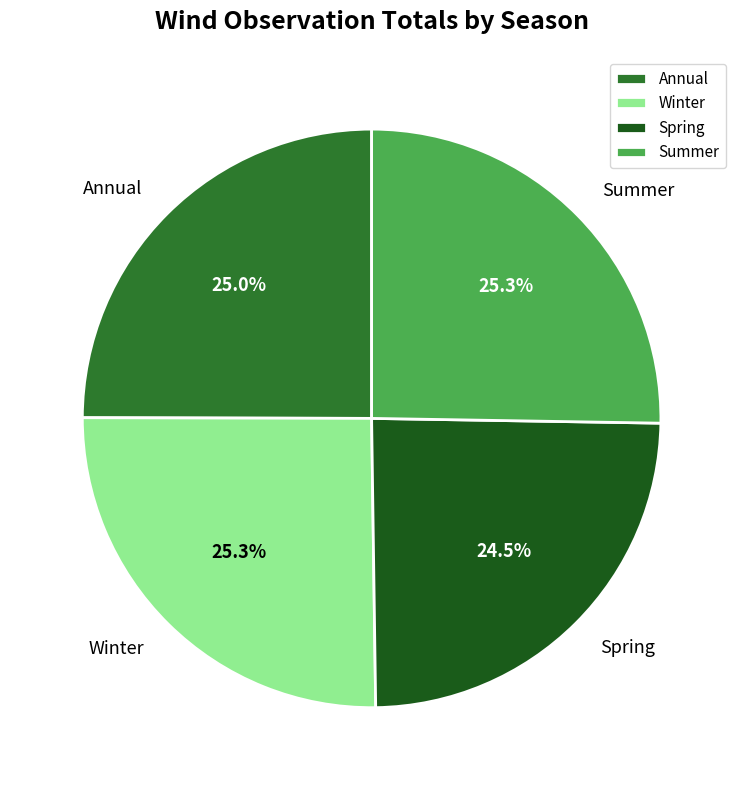

Does Spring account for over 50% of the chart?

No